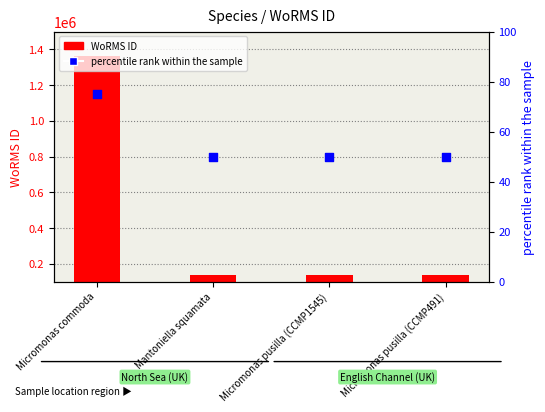

Which series reaches the minimum Y coordinate?

percentile rank within the sample